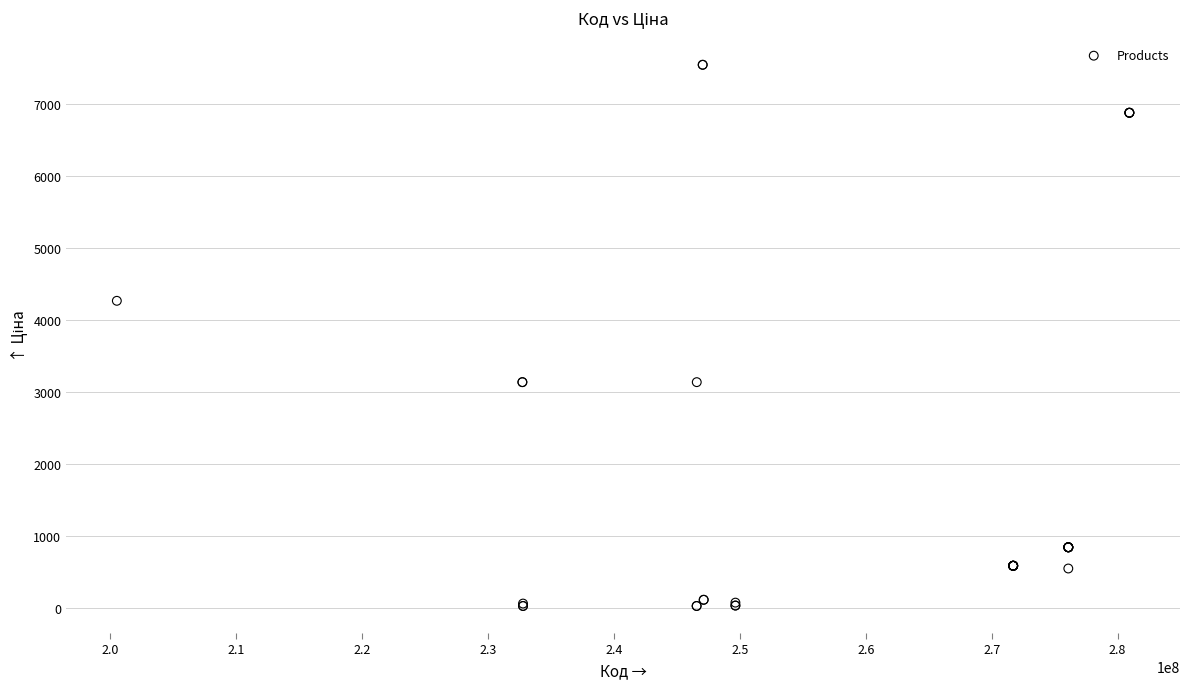

What Y value in the scatter plot is closest to 3786?

4266.8